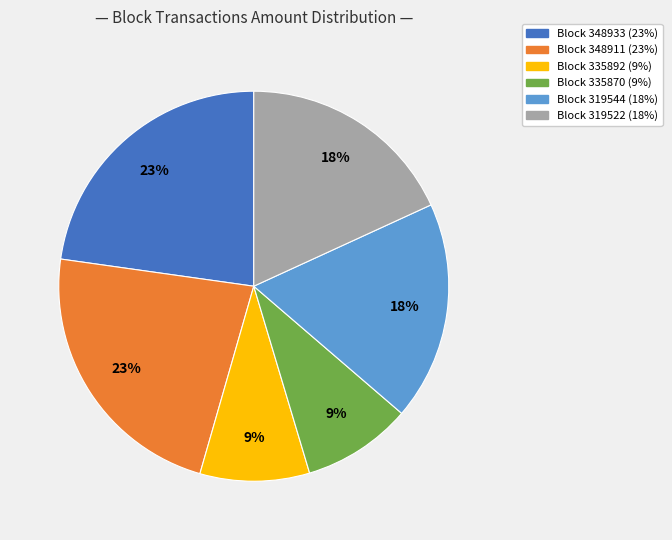

Is there a majority slice in this chart?

No